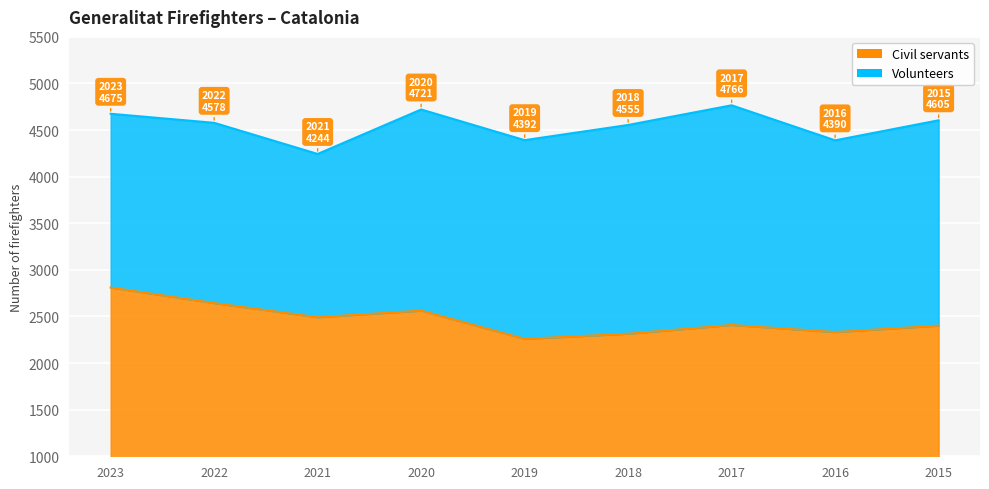

What is the value of the 3rd point from the left?

2492